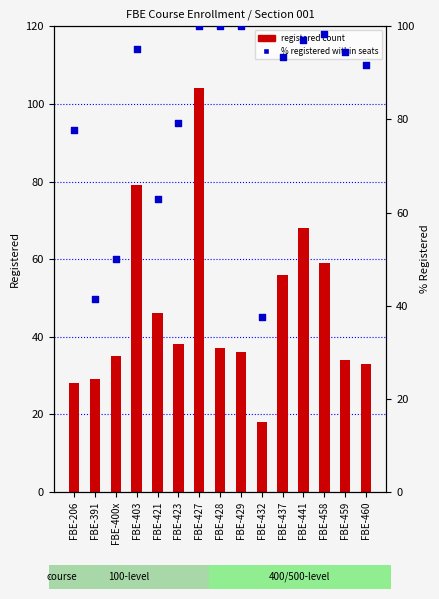

Which series reaches the minimum Y coordinate?

registered count